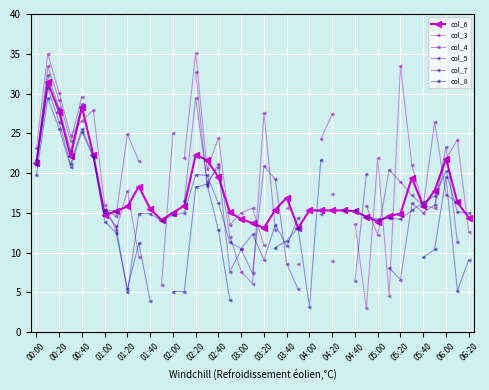

Which series has the largest total across all categories?

col_6